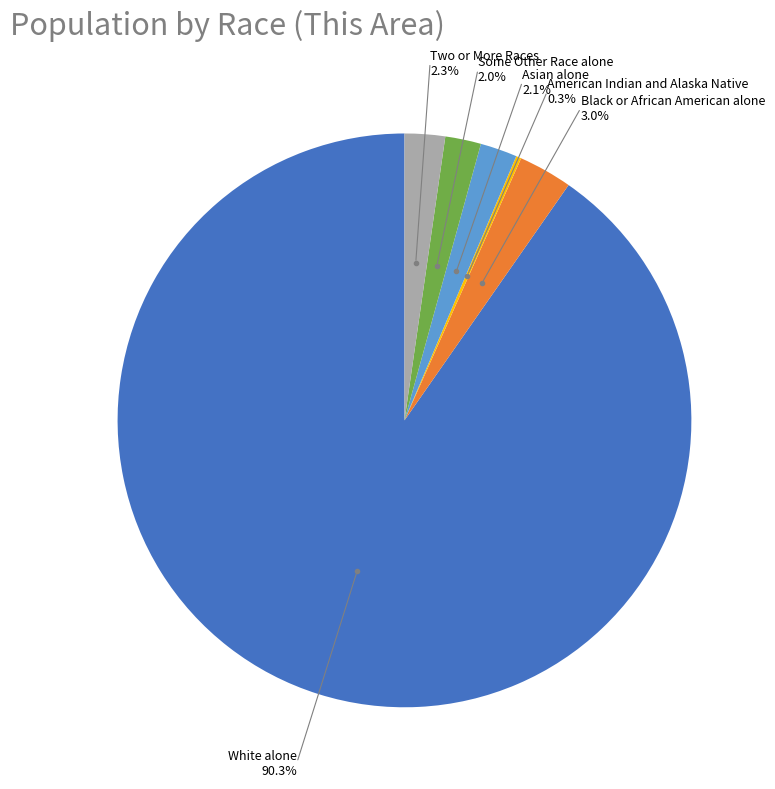

How many segments does this pie chart have?

6